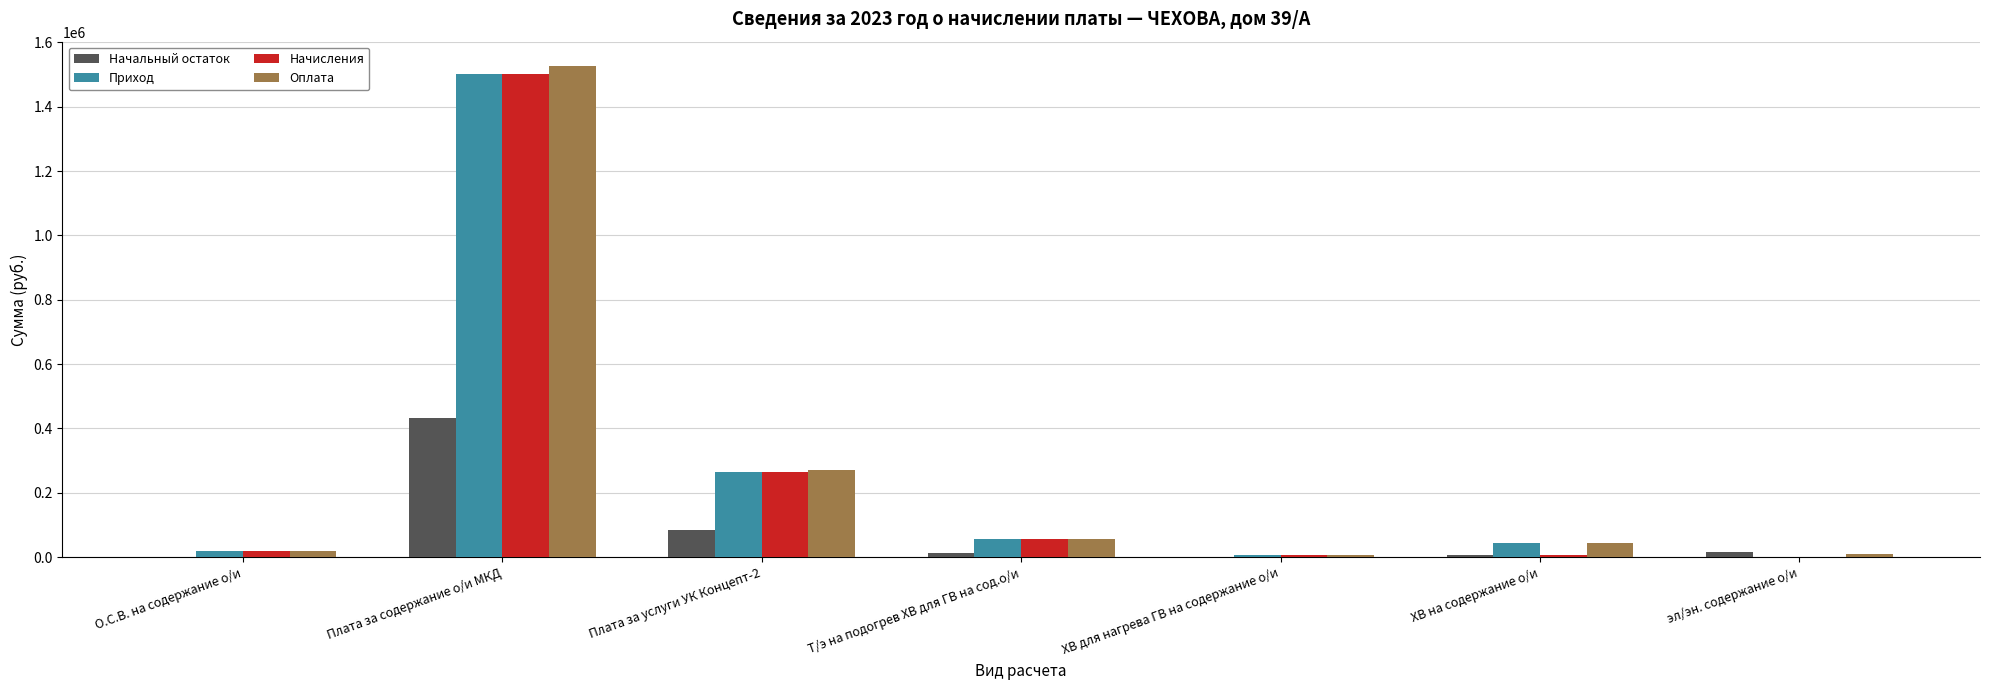

Where is Приход nearest to the value 750763?

Плата за услуги УК Концепт-2